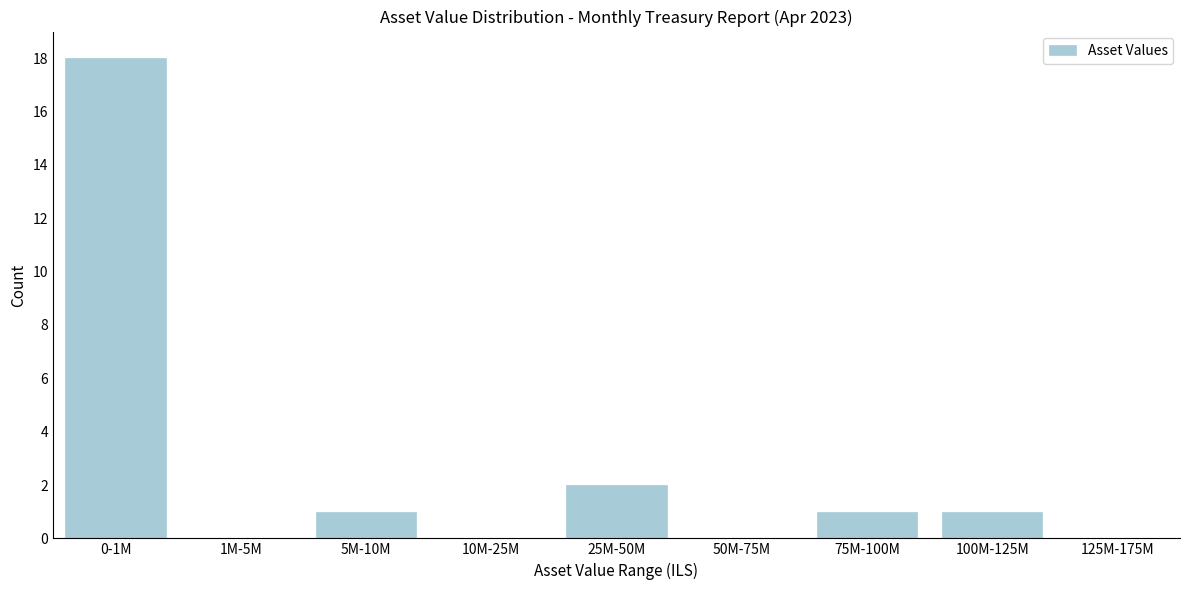

Reading right to left, extract all data points from this chart.

125M-175M=0	100M-125M=1	75M-100M=1	50M-75M=0	25M-50M=2	10M-25M=0	5M-10M=1	1M-5M=0	0-1M=18